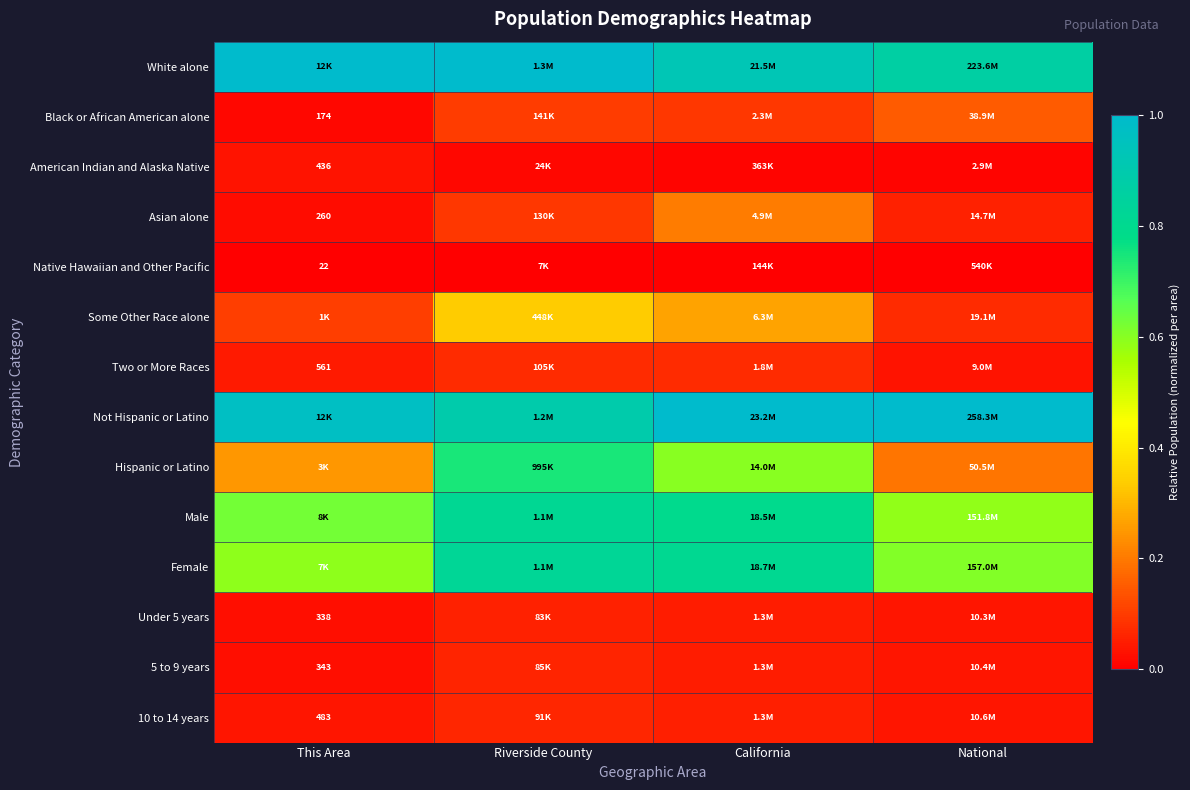

Between This Area and California, which series saw the biggest shift?

Hispanic or Latino